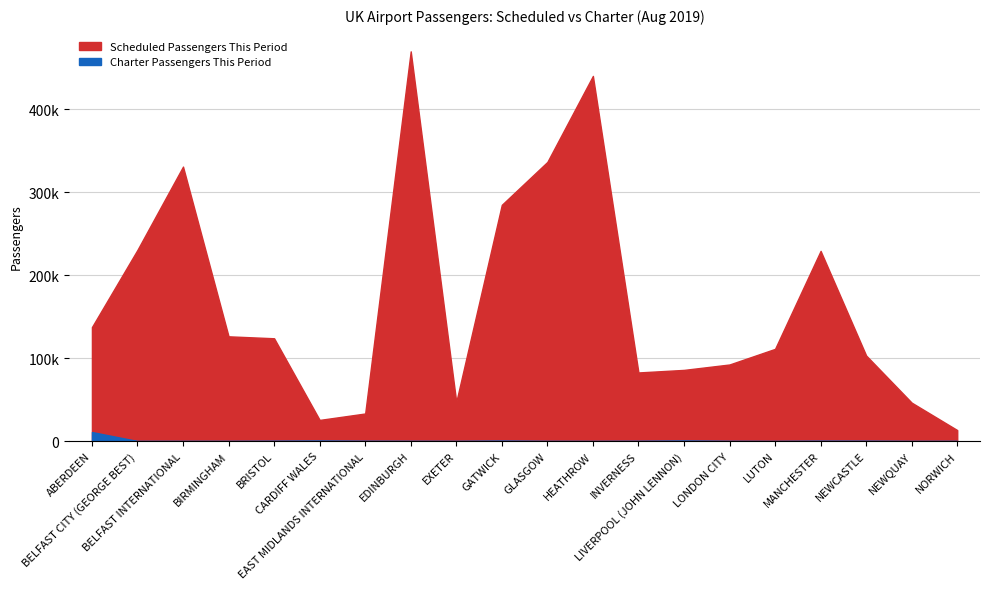

What is the sum of all Charter Passengers This Period values?

13852